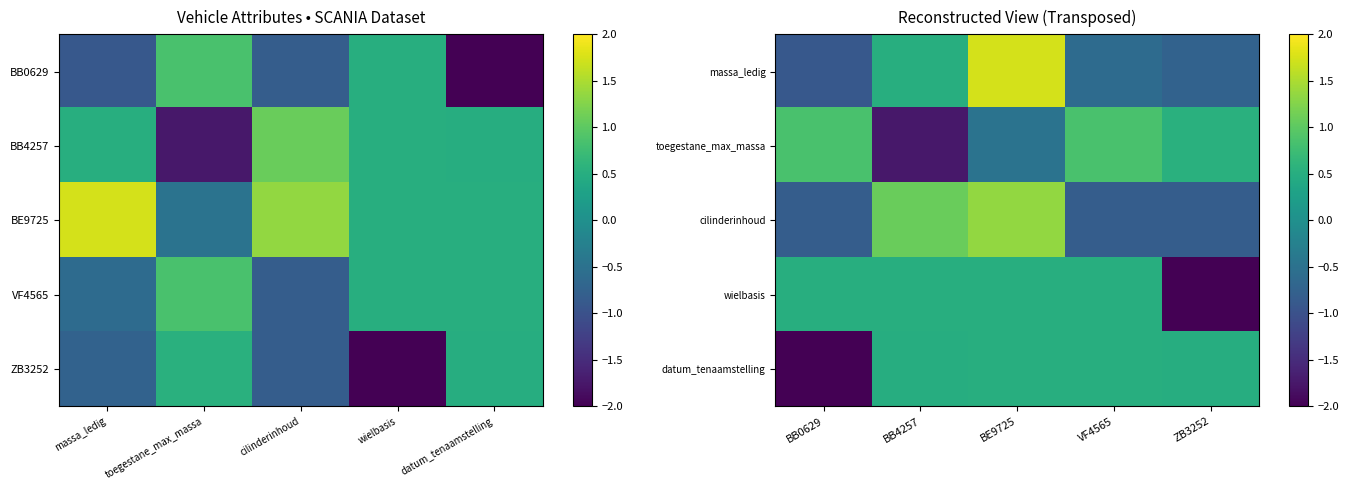

How many values in the massa_ledig series exceed 0?

2